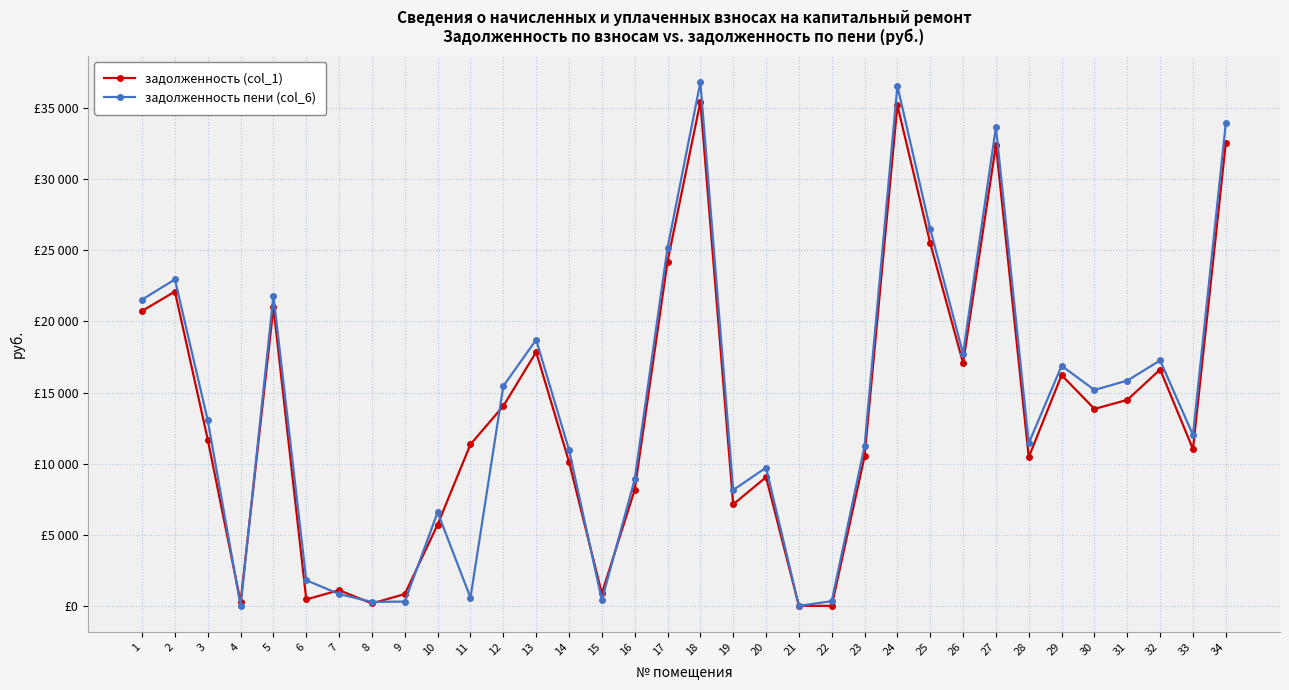

List the series in order of their peak value, highest first.

задолженность пени (col_6), задолженность (col_1)